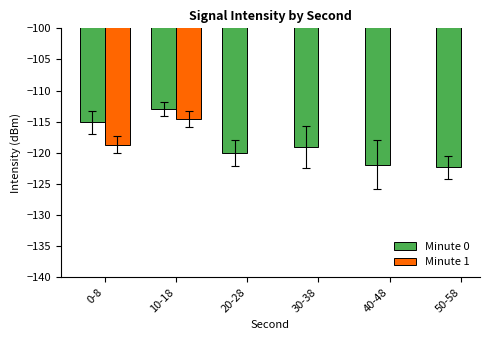

What position from the right is 0-8?

6